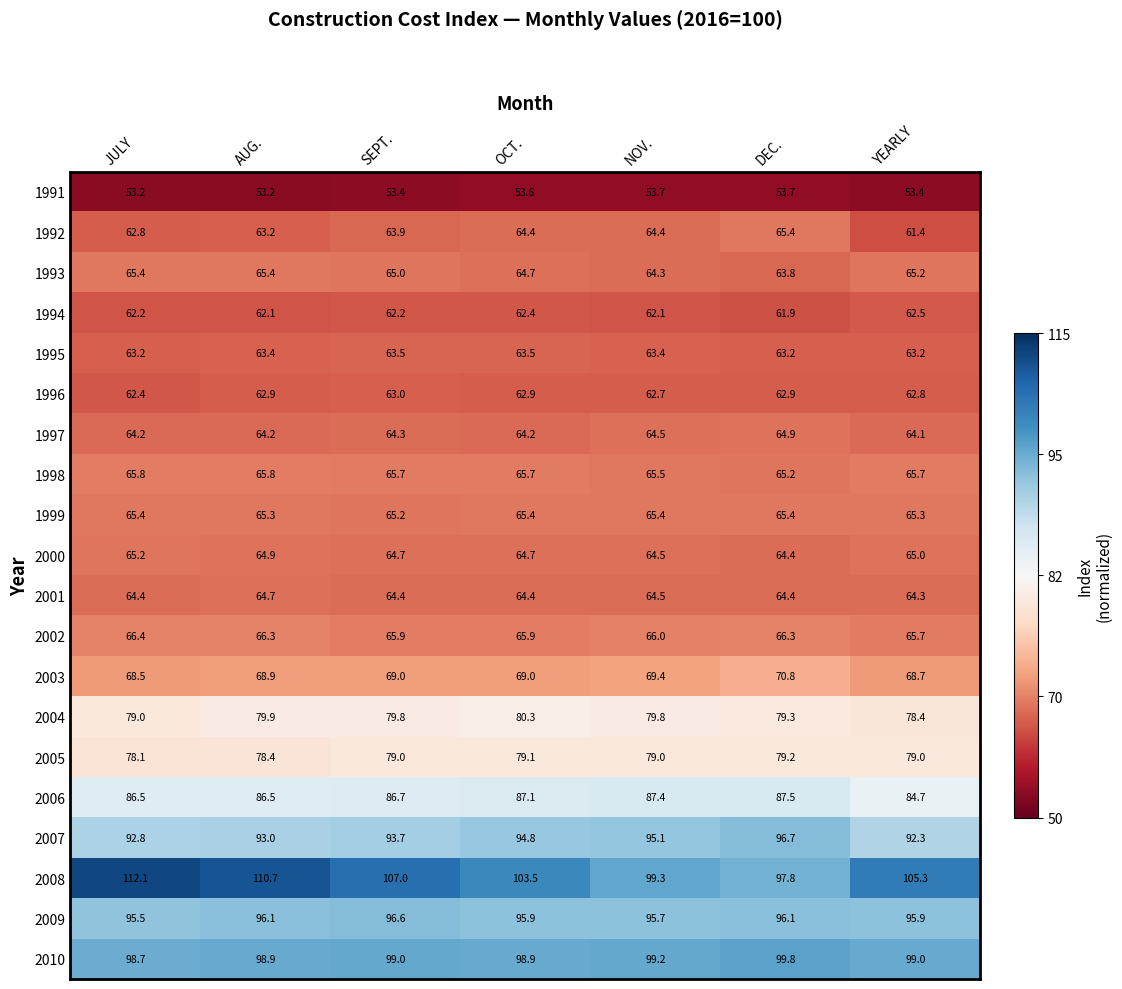

Count the number of data series in this chart.

20